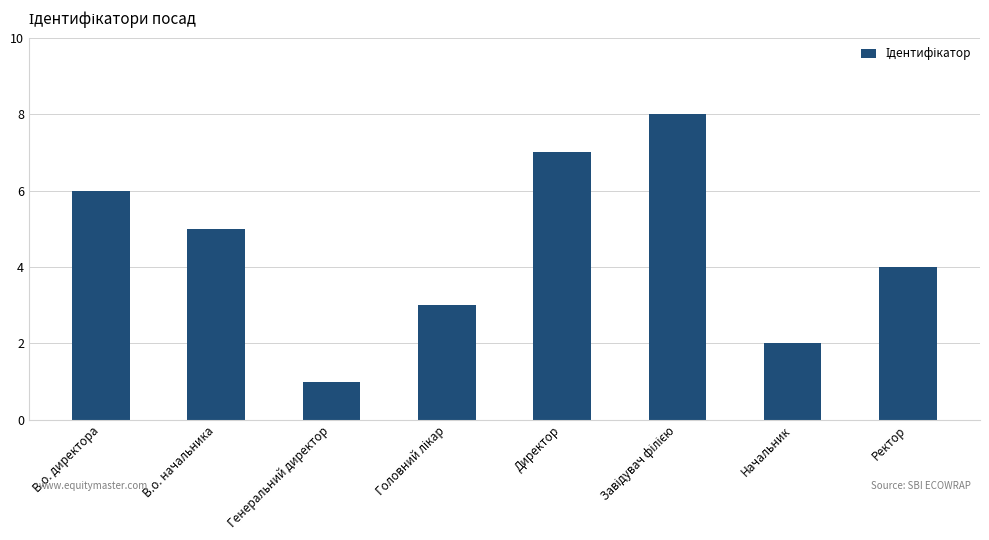

What position from the right is Директор?

4